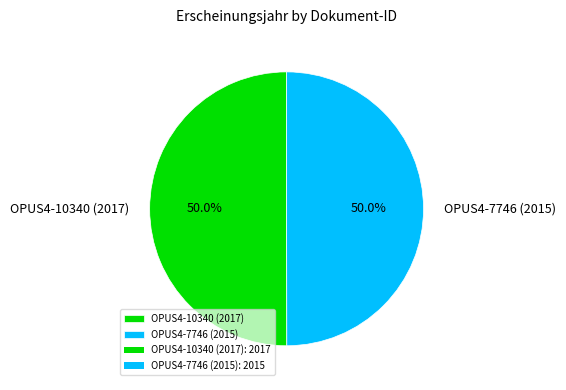

How much of the chart is everything except OPUS4-10340 (2017)?

50.0%